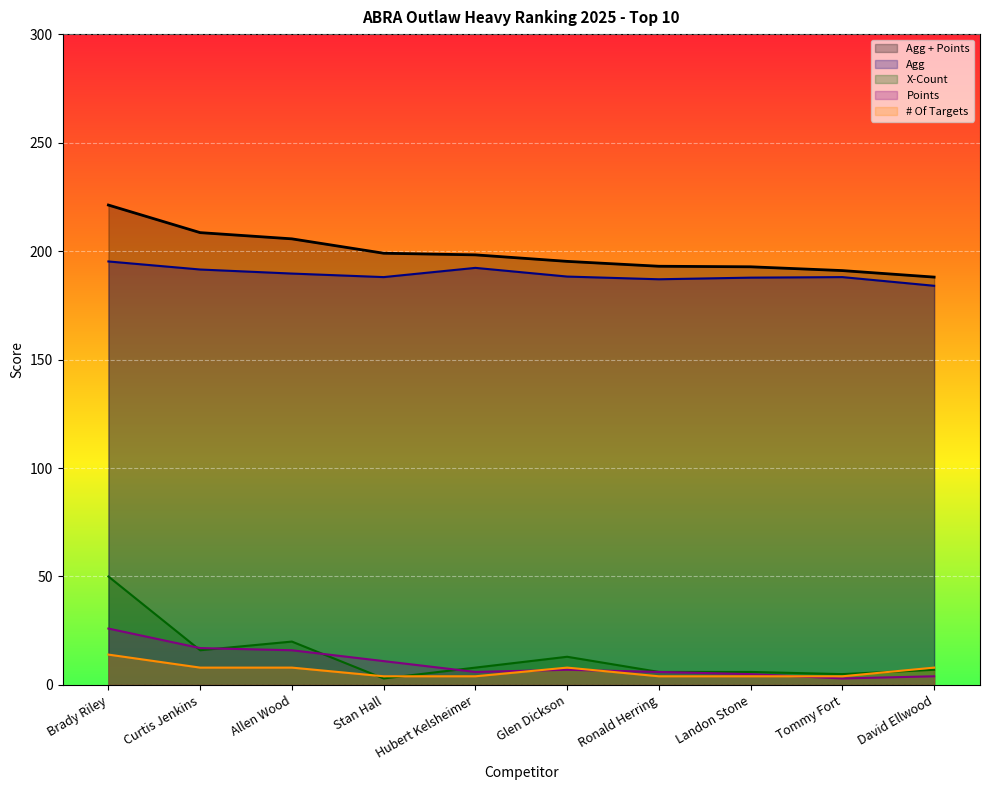

What is the difference between the maximum and second lowest values in the # Of Targets series?

10.0